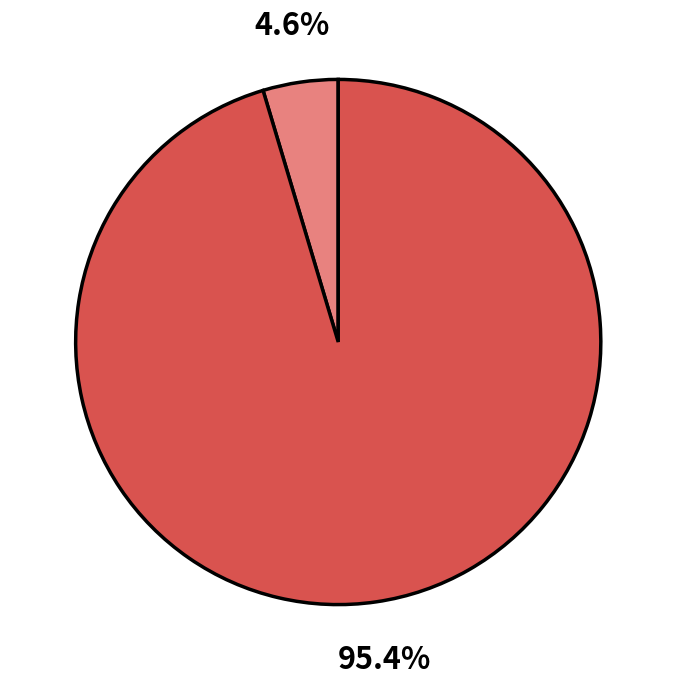

How many slices are in this pie chart?

2